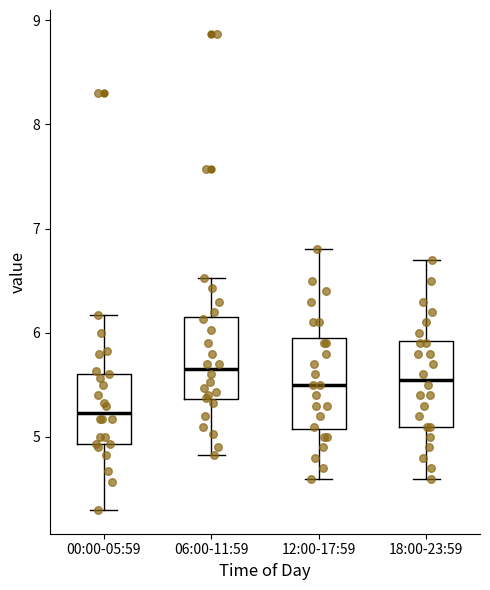

Which box's median line is the lowest?

00:00-05:59